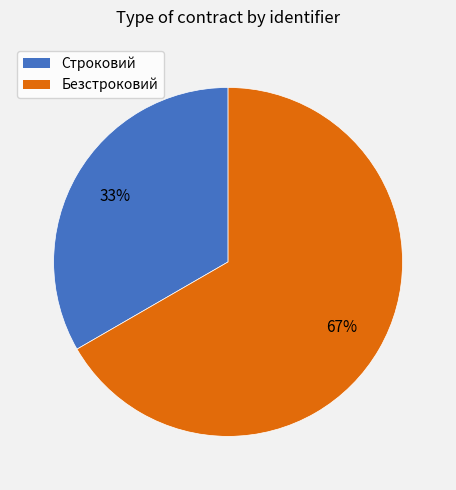

True or false: Безстроковий accounts for 67% of the total.

True